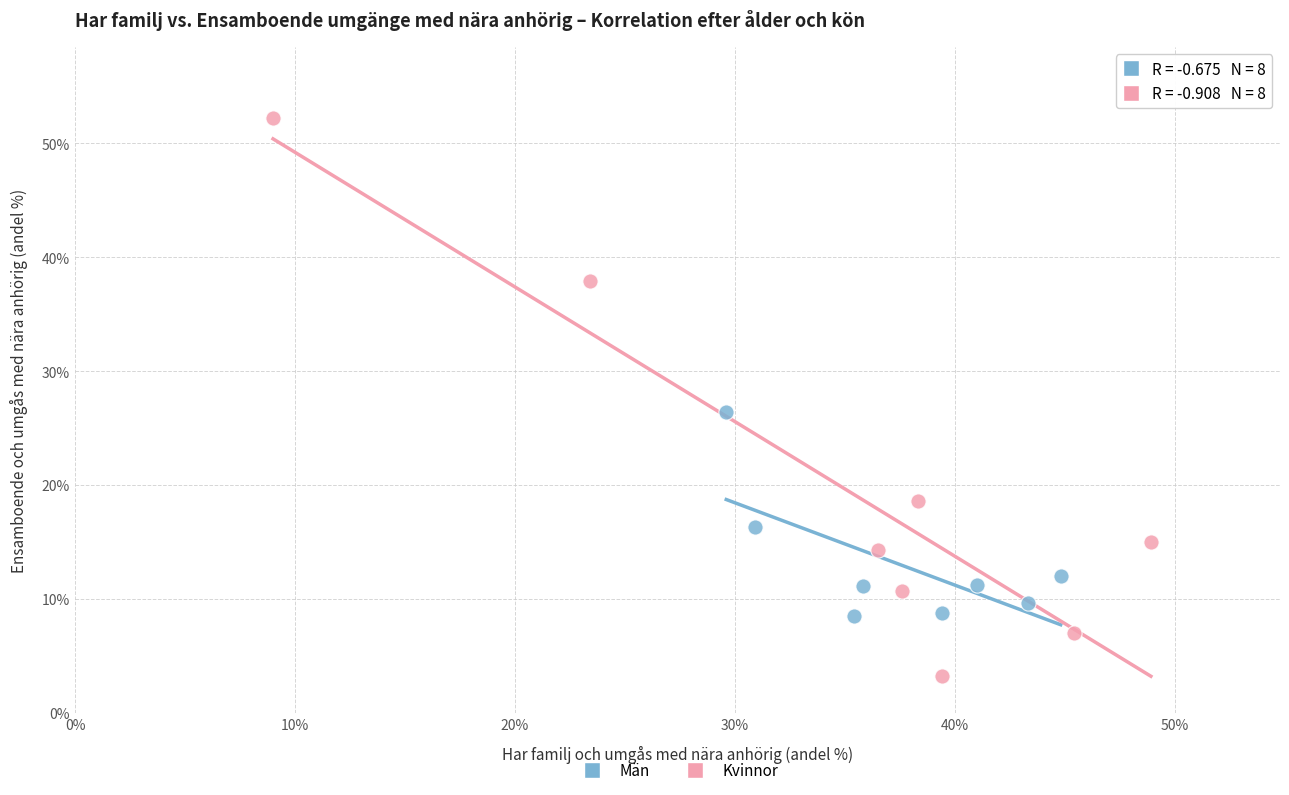

Which series contains the lowest Y value?

Kvinnor